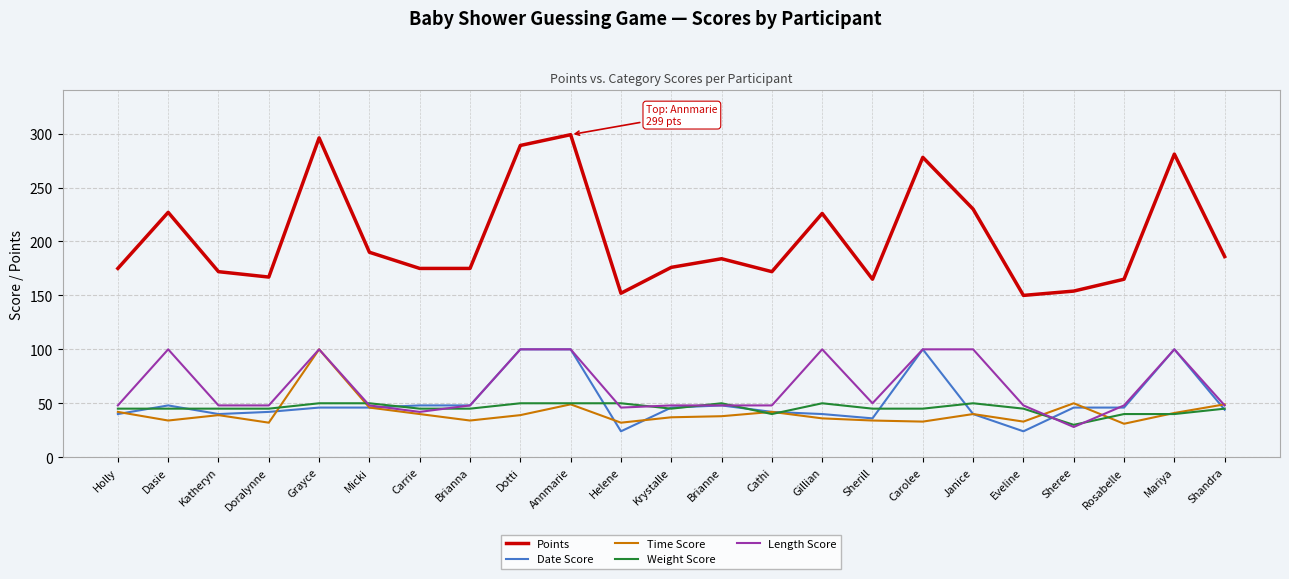

What position from the right is Janice?

6